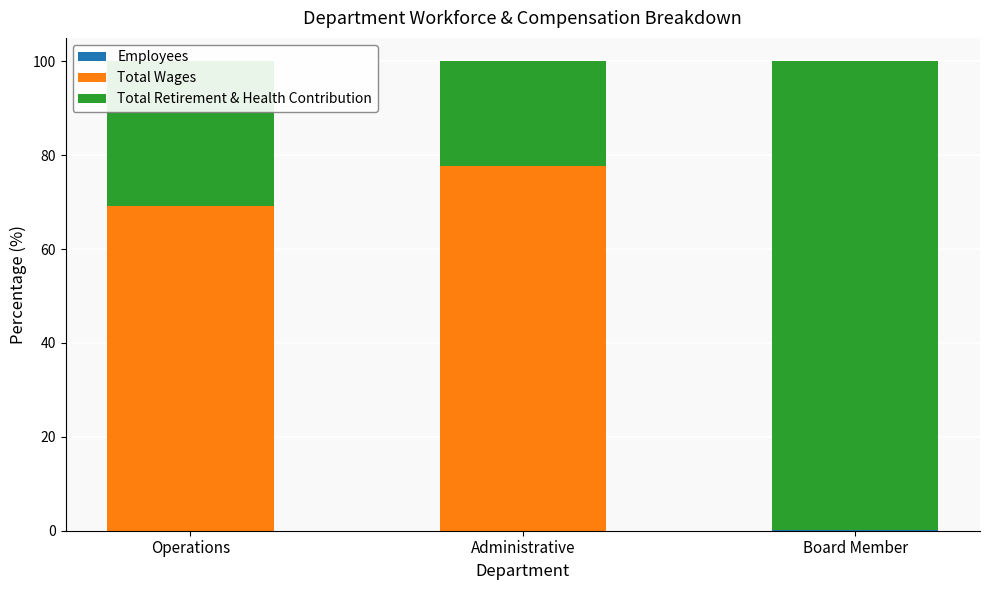

Rank the series at Operations from lowest to highest value.

Employees, Total Retirement & Health Contribution, Total Wages